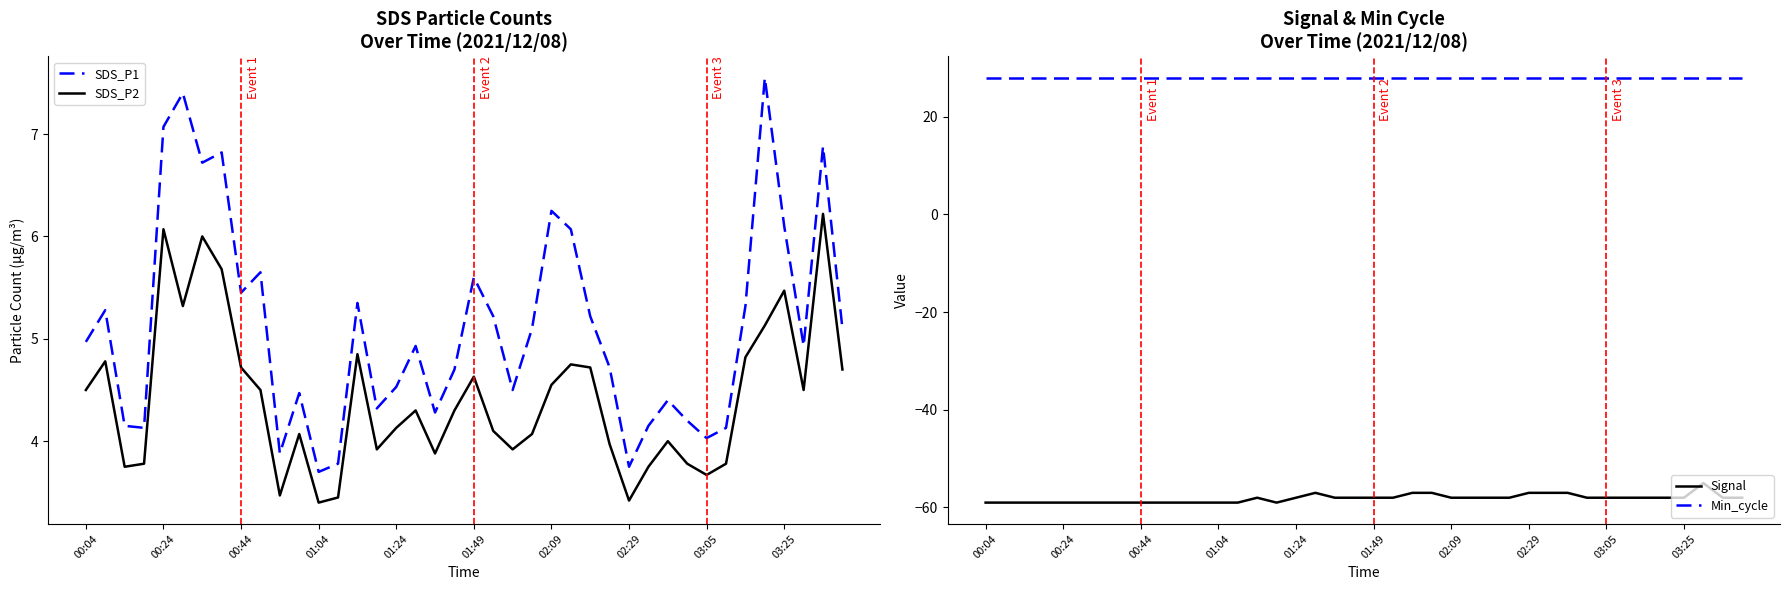

Reading left to right, transcribe all the data shown in this chart.

SDS_P1: 5.0	5.3	4.2	4.1	7.1	7.4	6.7	6.8	5.5	5.7	3.9	4.5	3.7	3.8	5.3	4.3	4.5	4.9	4.3	4.7	5.6	5.2	4.5	5.1	6.2	6.1	5.2	4.7	3.8	4.2	4.4	4.2	4.0	4.1	5.3	7.5	6.1	4.9	6.9	5.1
SDS_P2: 4.5	4.8	3.8	3.8	6.1	5.3	6.0	5.7	4.7	4.5	3.5	4.1	3.4	3.5	4.8	3.9	4.1	4.3	3.9	4.3	4.6	4.1	3.9	4.1	4.5	4.8	4.7	4.0	3.4	3.8	4.0	3.8	3.7	3.8	4.8	5.1	5.5	4.5	6.2	4.7
Signal: -59.0	-59.0	-59.0	-59.0	-59.0	-59.0	-59.0	-59.0	-59.0	-59.0	-59.0	-59.0	-59.0	-59.0	-58.0	-59.0	-58.0	-57.0	-58.0	-58.0	-58.0	-58.0	-57.0	-57.0	-58.0	-58.0	-58.0	-58.0	-57.0	-57.0	-57.0	-58.0	-58.0	-58.0	-58.0	-58.0	-58.0	-55.0	-58.0	-58.0
Min_cycle: 28.0	28.0	28.0	28.0	28.0	28.0	28.0	28.0	28.0	28.0	28.0	28.0	28.0	28.0	28.0	28.0	28.0	28.0	28.0	28.0	28.0	28.0	28.0	28.0	28.0	28.0	28.0	28.0	28.0	28.0	28.0	28.0	28.0	28.0	28.0	28.0	28.0	28.0	28.0	28.0